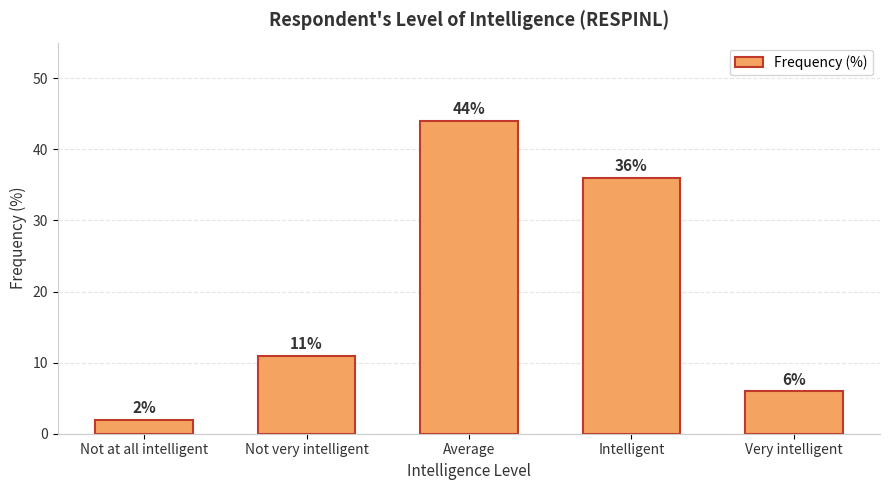

How many data points are less than 11?

2